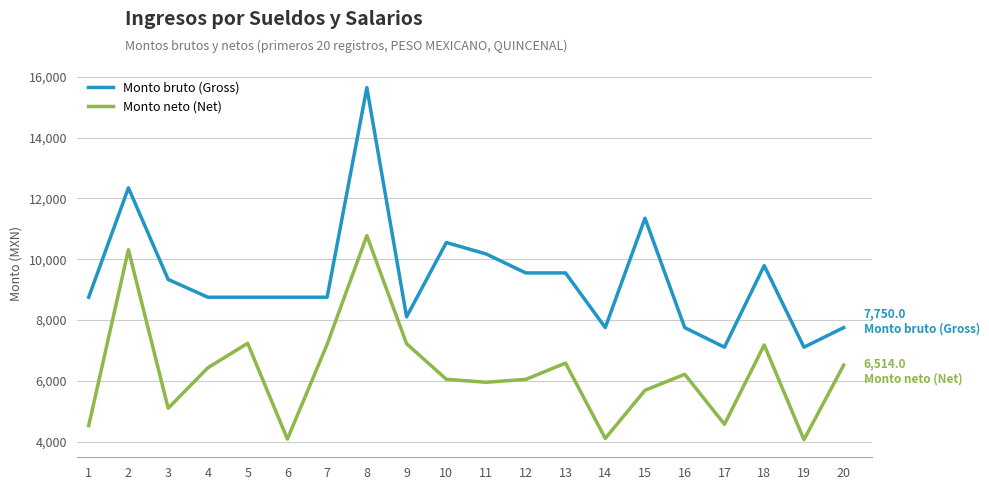

What is the spread (max minus min) of values at 14?

3648.2